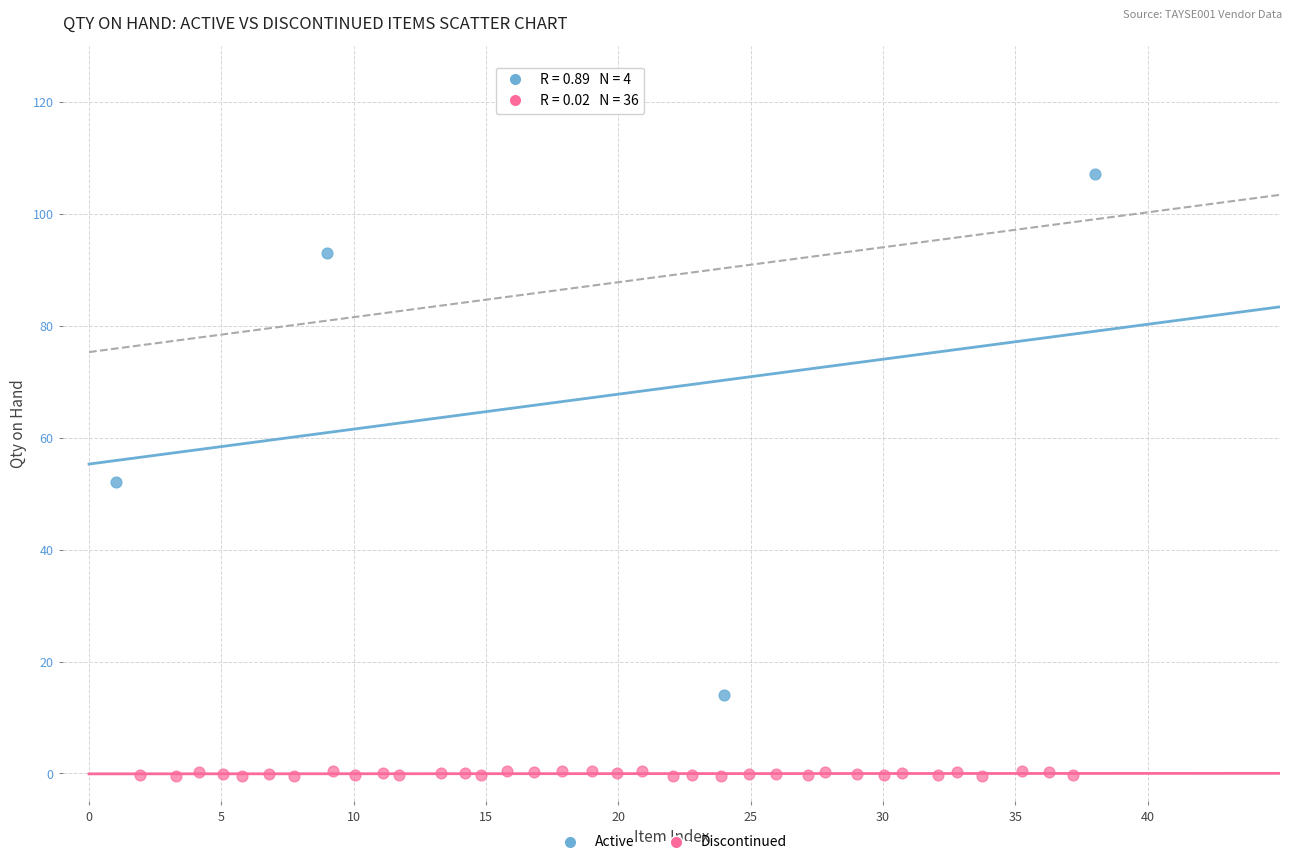

Which series reaches the minimum Y coordinate?

Discontinued